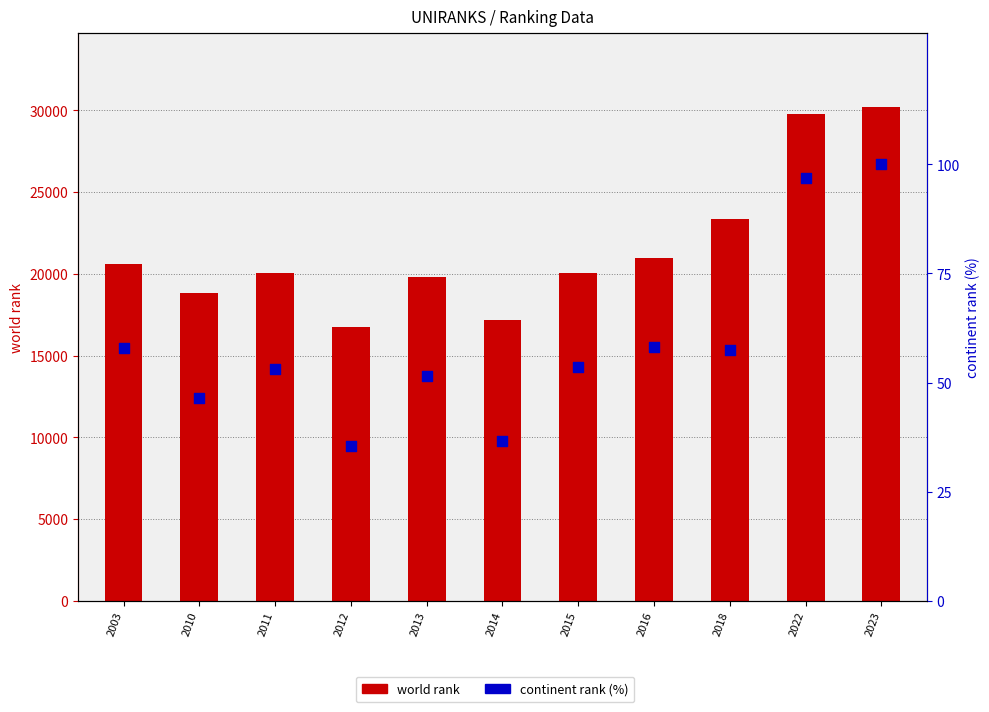

At which category is the sum across all series the highest?

2023